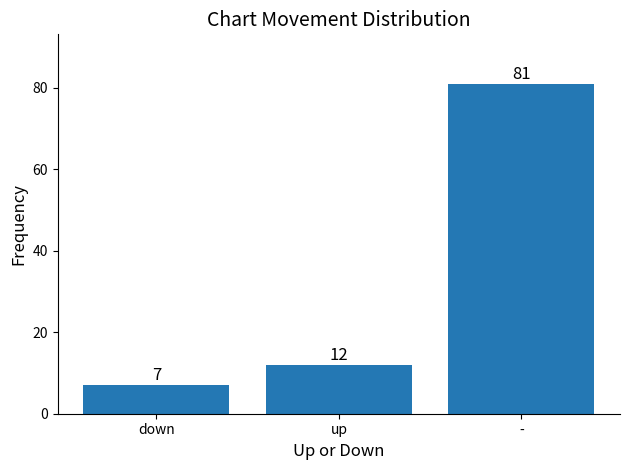

What is the sum of the values at - and down?

88